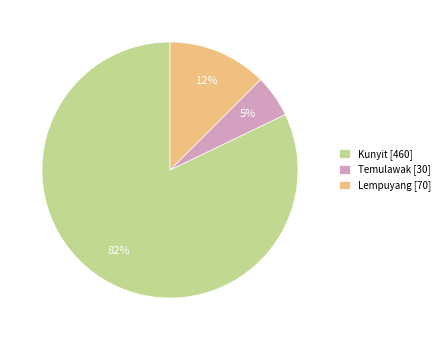

To the nearest percent, what is the average slice percentage?

33%